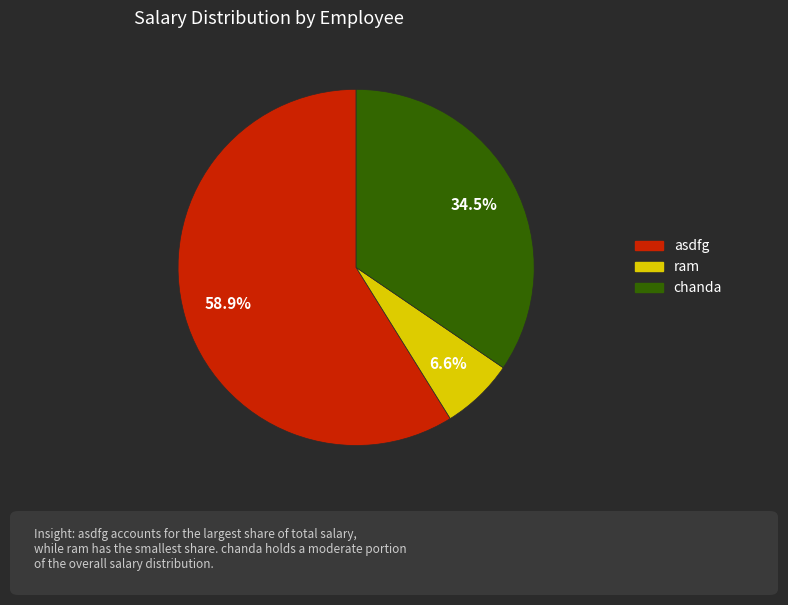

To the nearest percent, what is the difference between the largest and smallest slice percentages?

52%